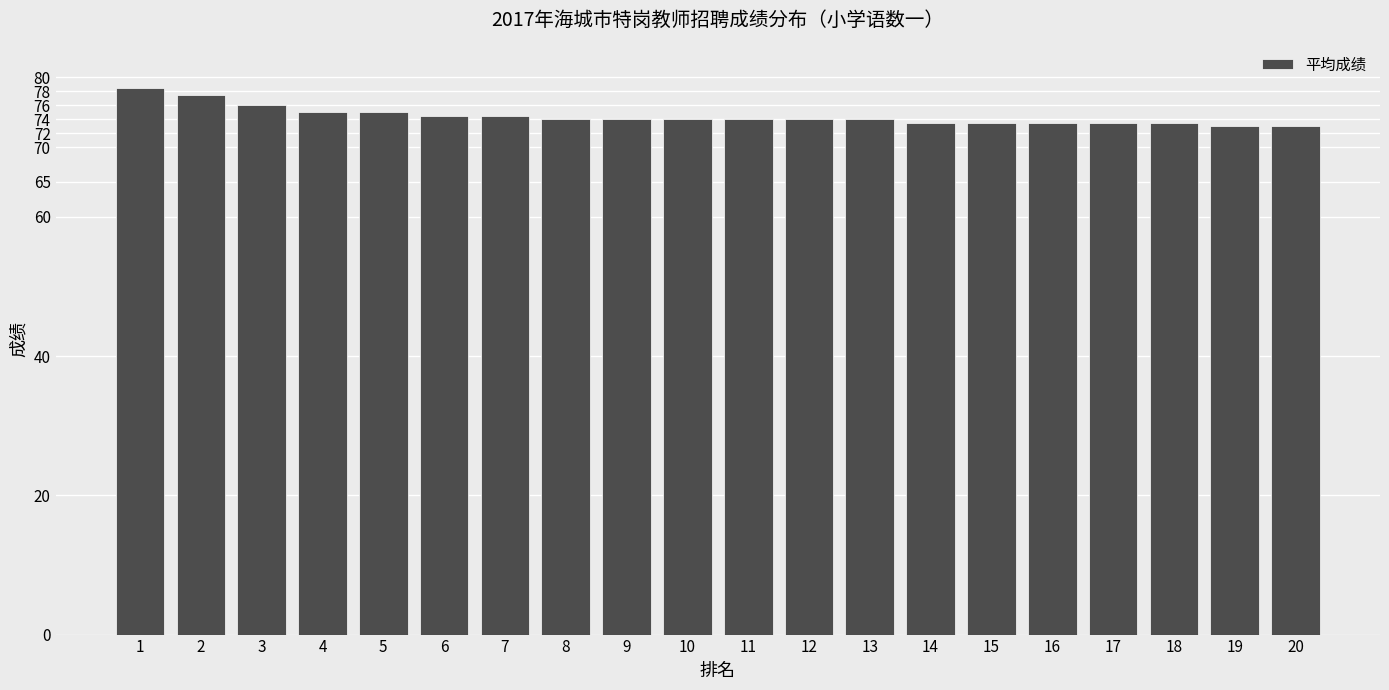

What is the difference between the maximum and second lowest values?

5.5